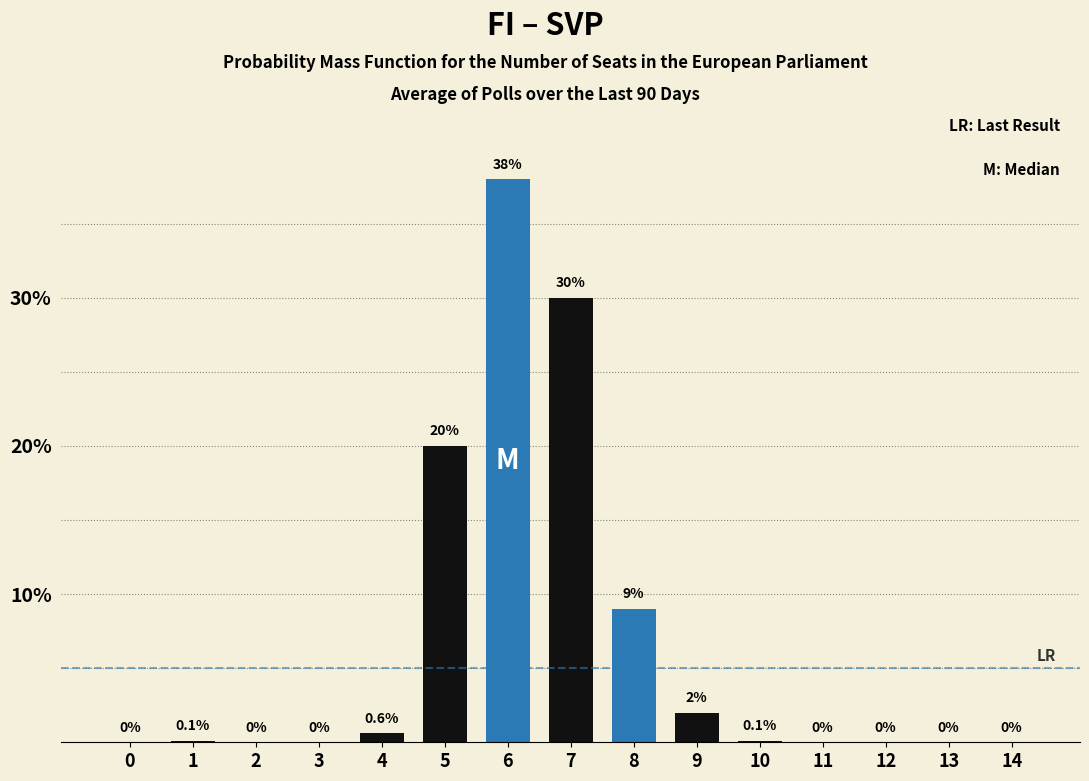

Reading right to left, transcribe all the data shown in this chart.

14=0.0	13=0.0	12=0.0	11=0.0	10=0.1	9=2.0	8=9.0	7=30.0	6=38.0	5=20.0	4=0.6	3=0.0	2=0.0	1=0.1	0=0.0